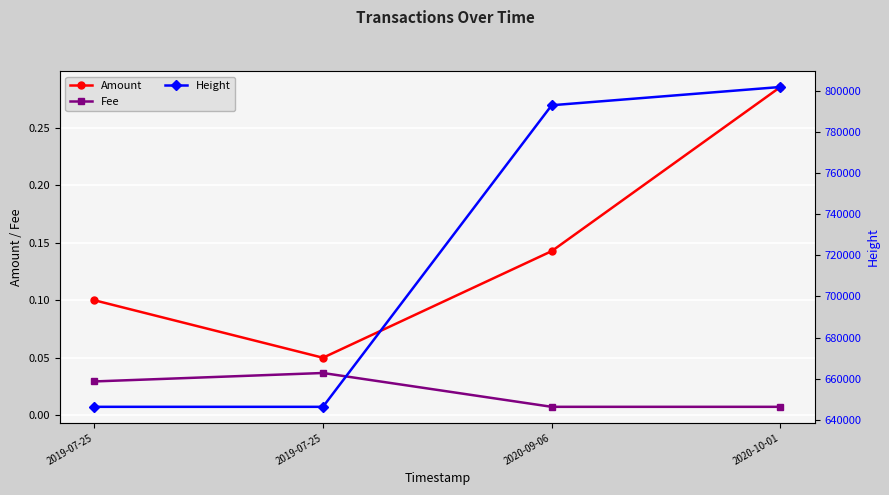

True or false: Height and Fee cross at least once.

False